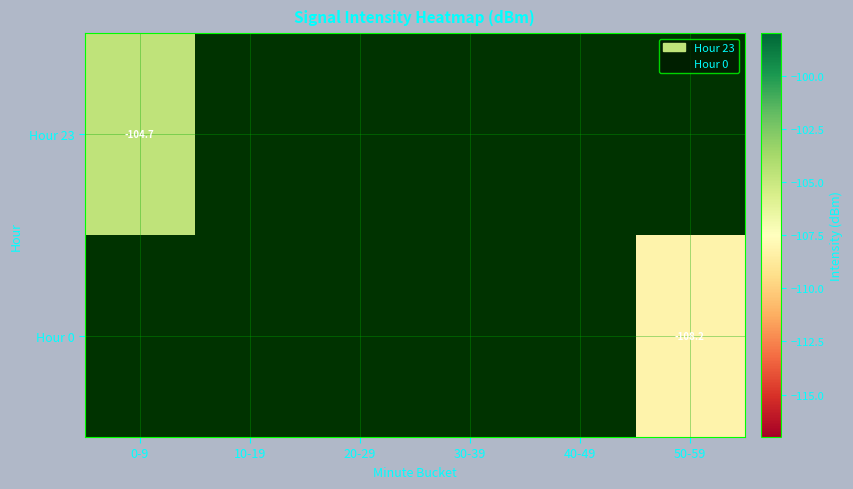

At 40-49, list the series in order from largest to smallest.

Hour 23, Hour 0